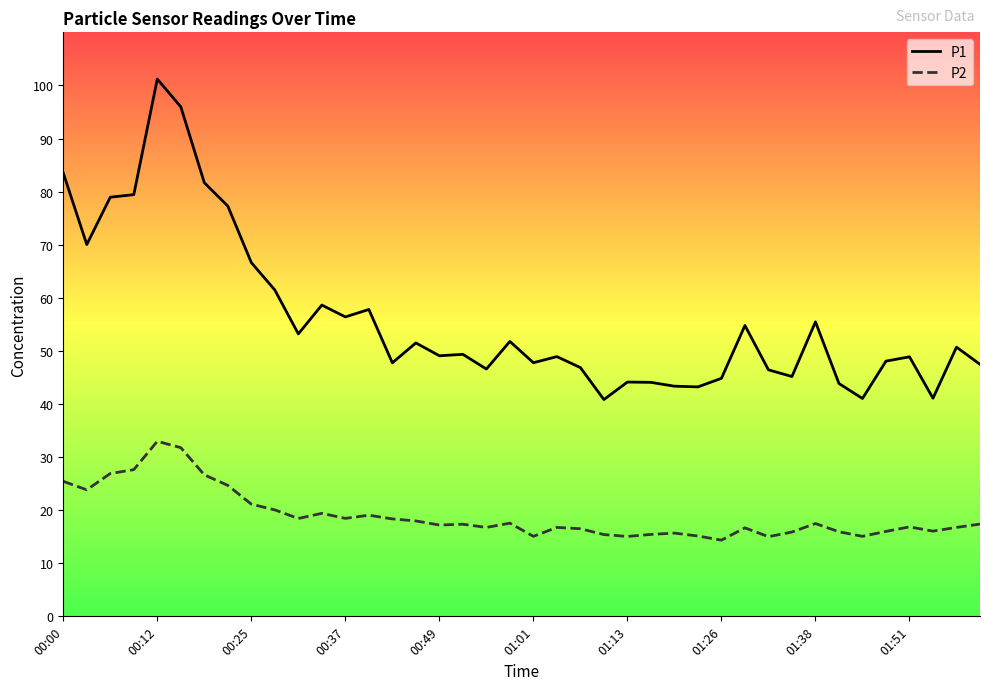

True or false: P2 and P1 intersect in this chart.

False